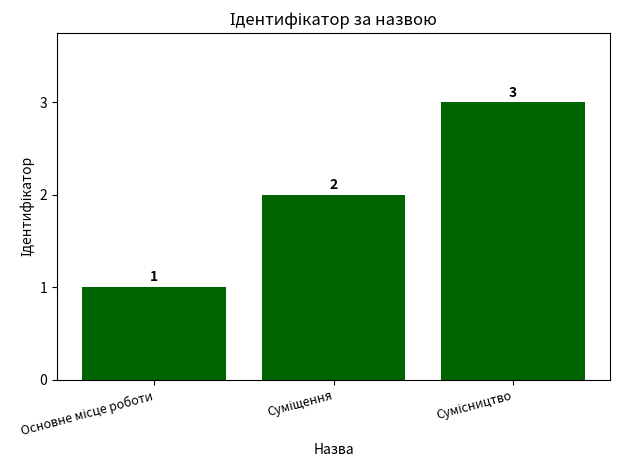

What is the minimum value shown in the chart?

1